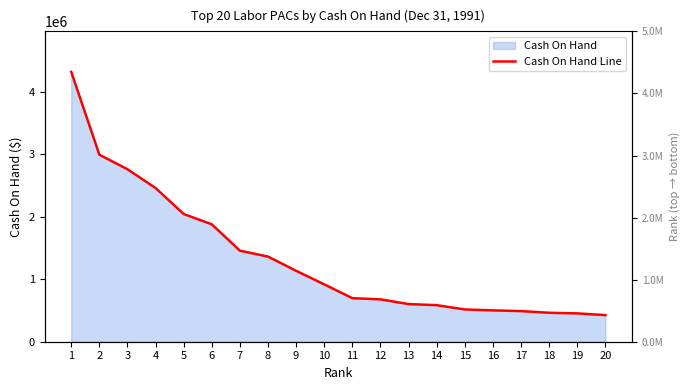

What is the smallest value displayed?

425814